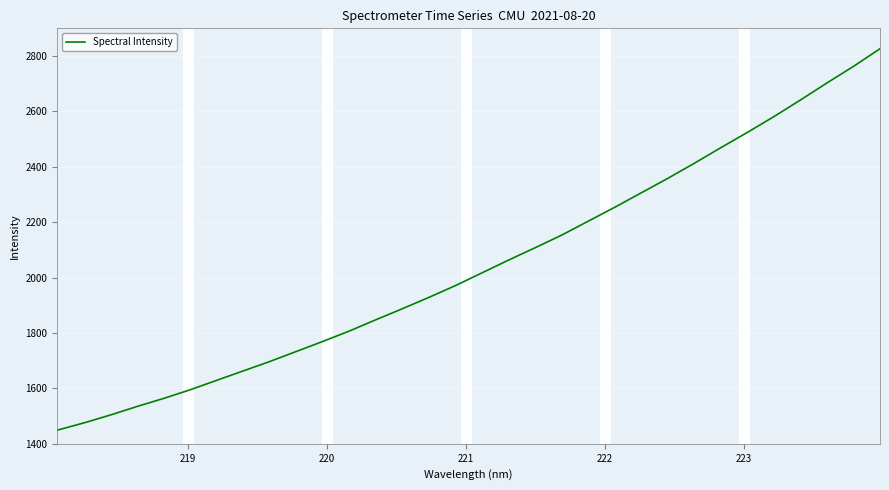

Reading right to left, list all the values displayed in this chart.

2826.5	2762.7	2702.9	2641.3	2581.5	2524.4	2469.3	2413.0	2358.5	2306.4	2254.1	2203.9	2153.5	2108.0	2063.6	2017.5	1971.5	1928.9	1887.9	1848.0	1807.3	1769.7	1733.4	1697.1	1663.1	1629.1	1595.0	1563.7	1534.7	1504.0	1475.3	1449.3